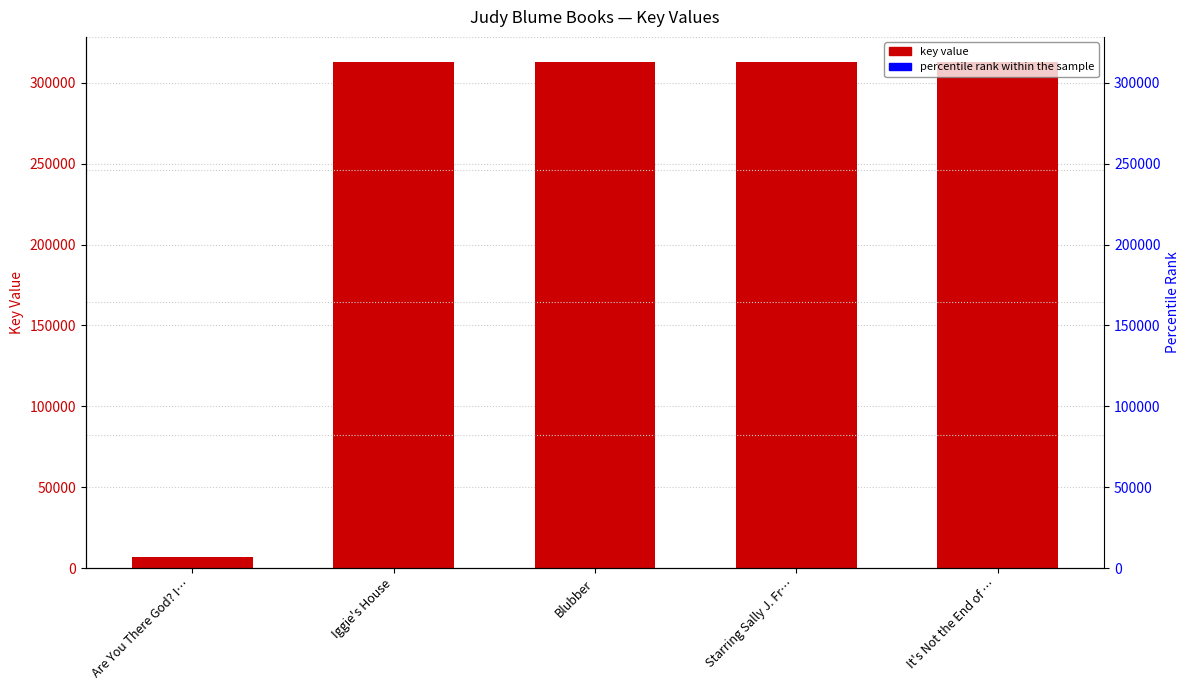

List the labels in order of value, largest first.

Starring Sally J. Fr…, It's Not the End of …, Iggie's House, Blubber, Are You There God? I…